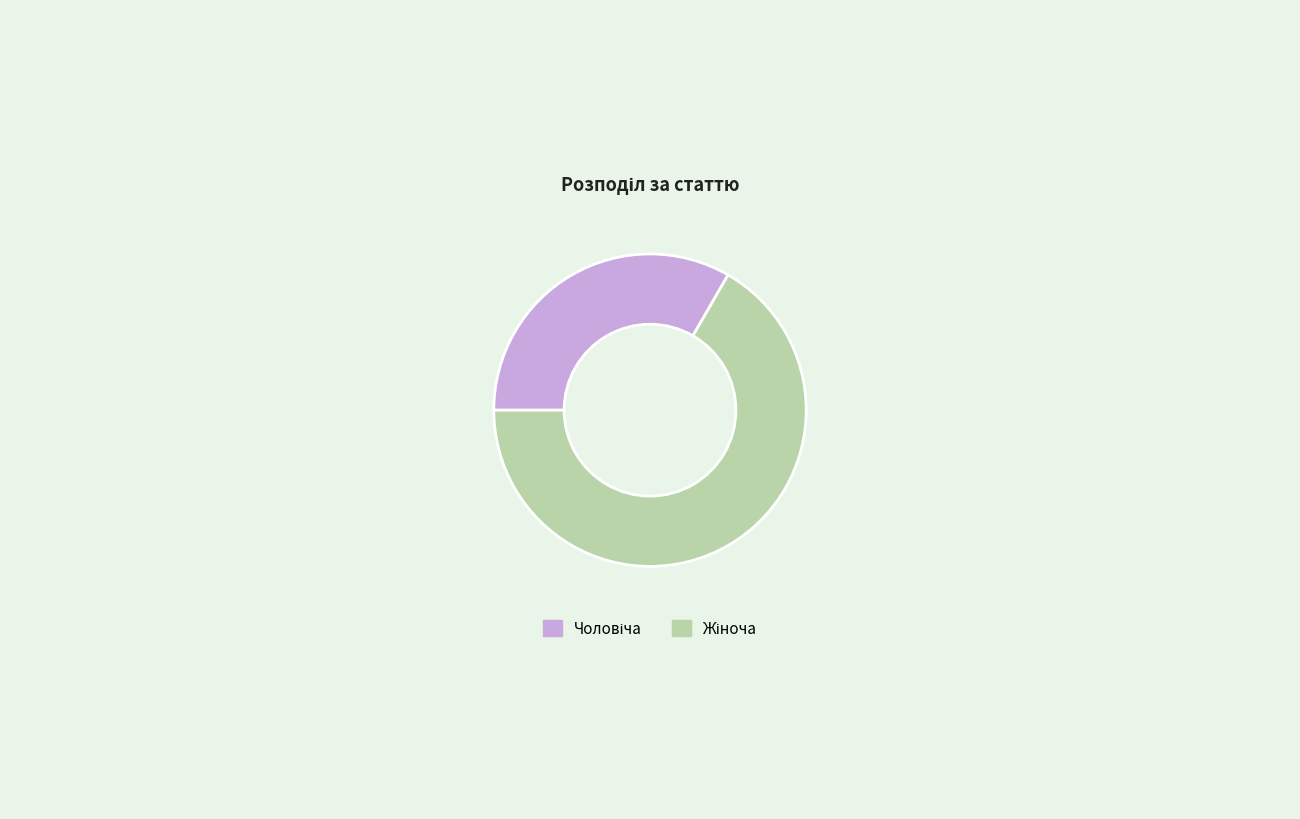

Does any single category account for the majority?

Yes